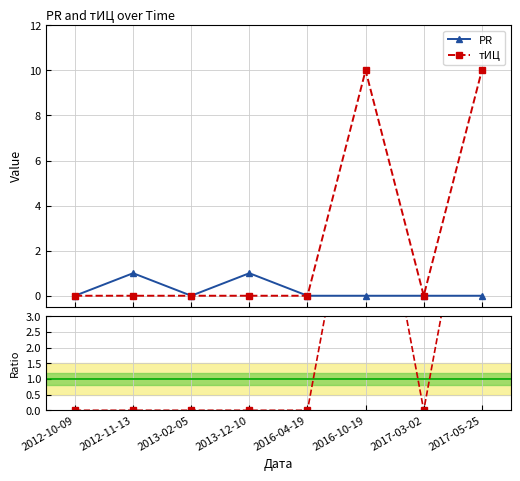

Is it true that PR equals 0 at 2012-10-09?

True